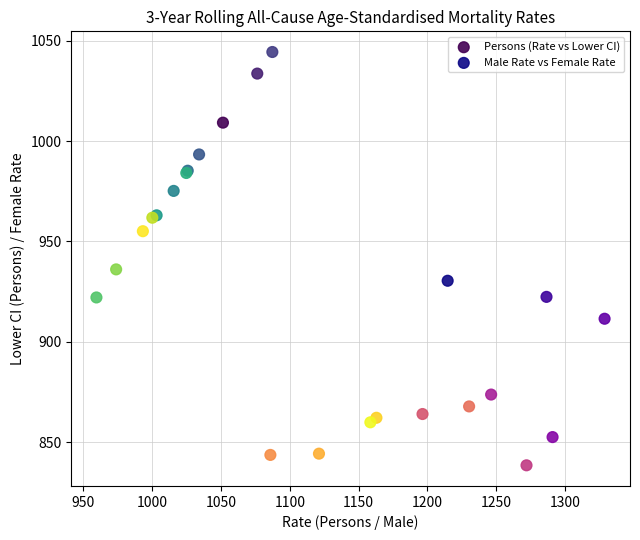

Which series contains the lowest Y value?

Male Rate vs Female Rate